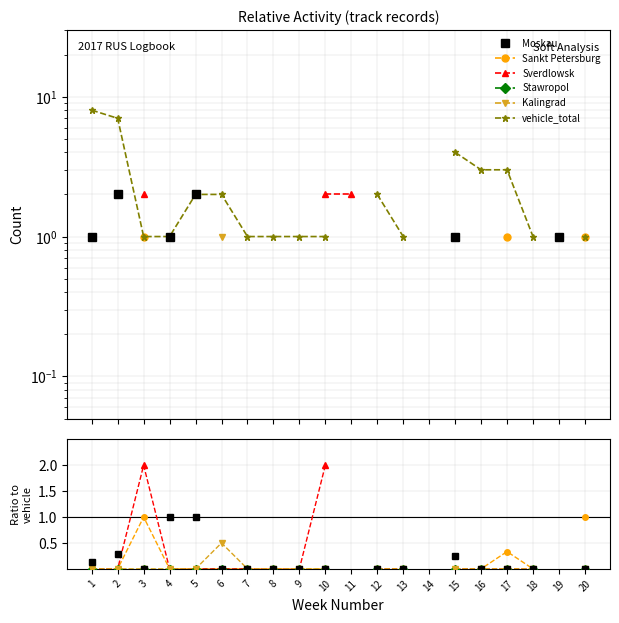

True or false: vehicle_total and Stawropol cross at least once.

False